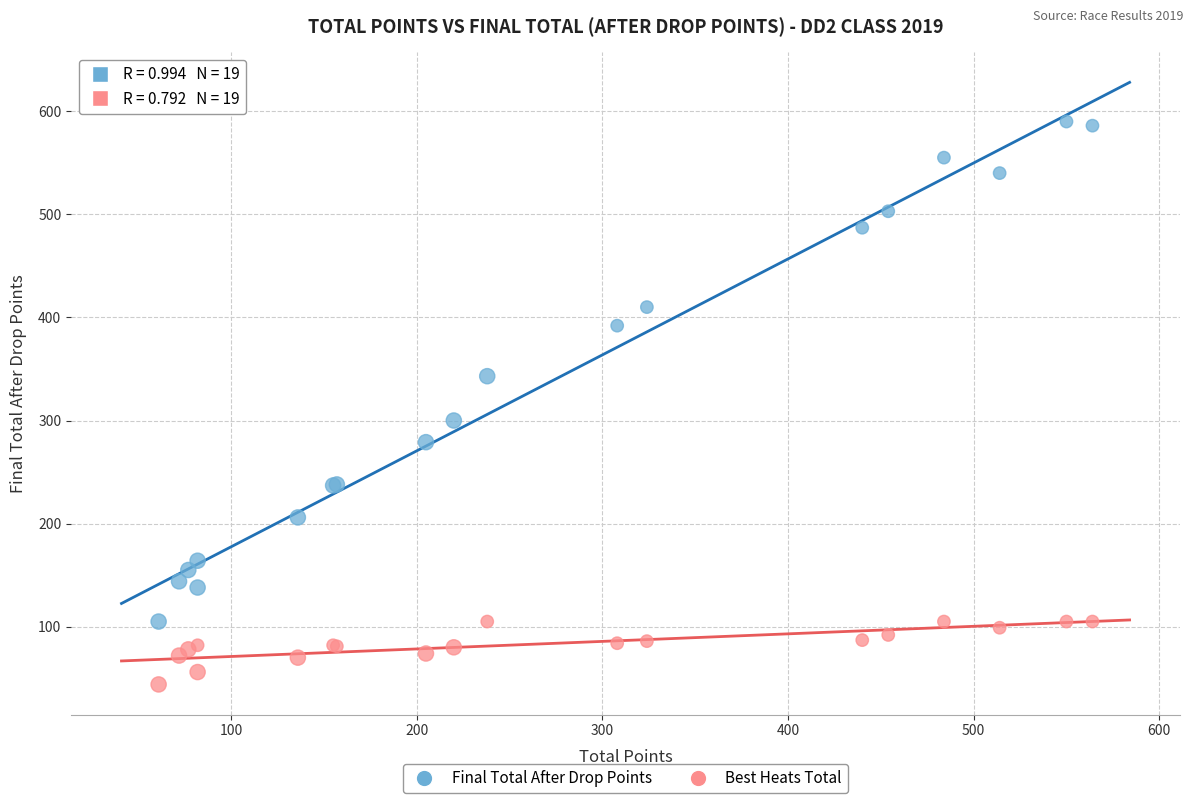

Across all series, what Y value is closest to 317?

300